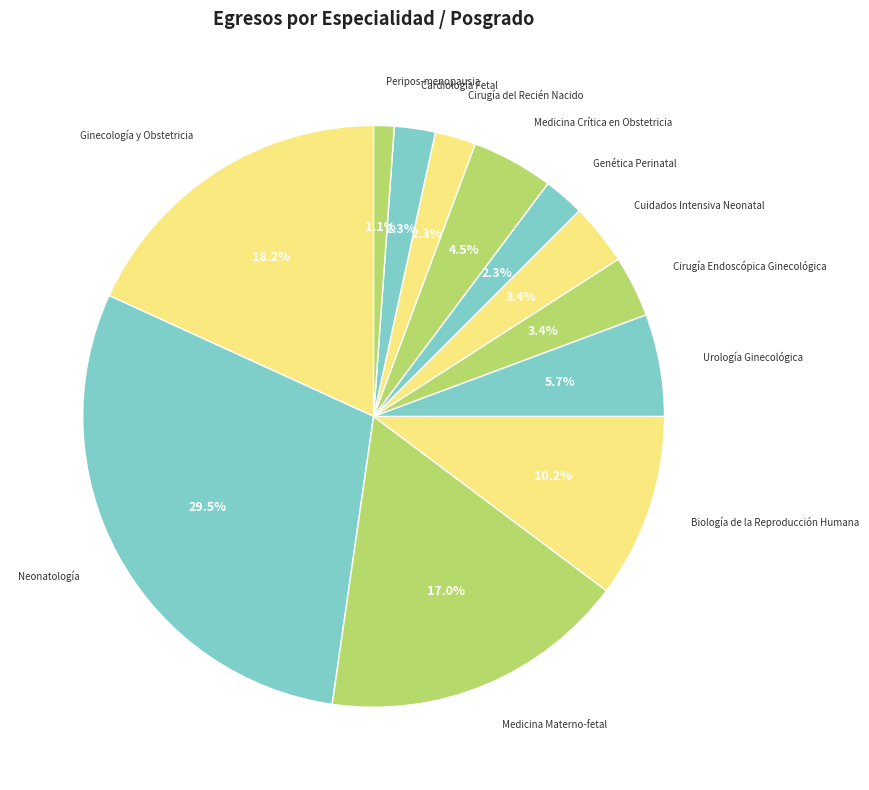

How many slices are in this pie chart?

12